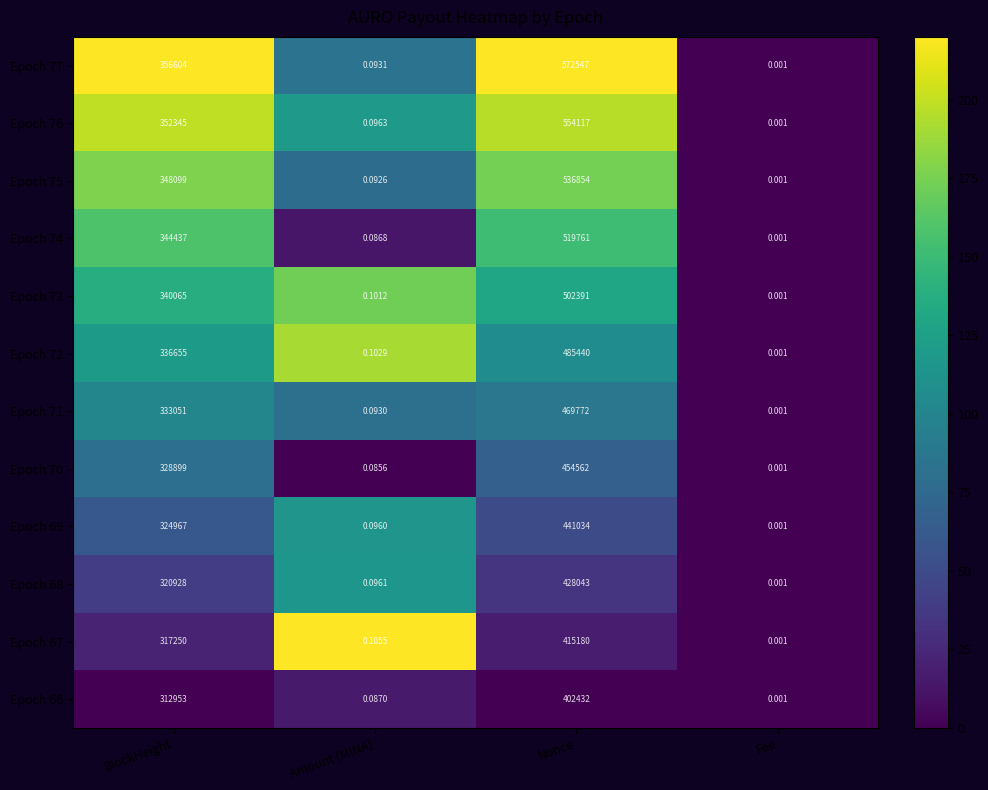

Which series has the largest range (max minus min)?

Epoch 77